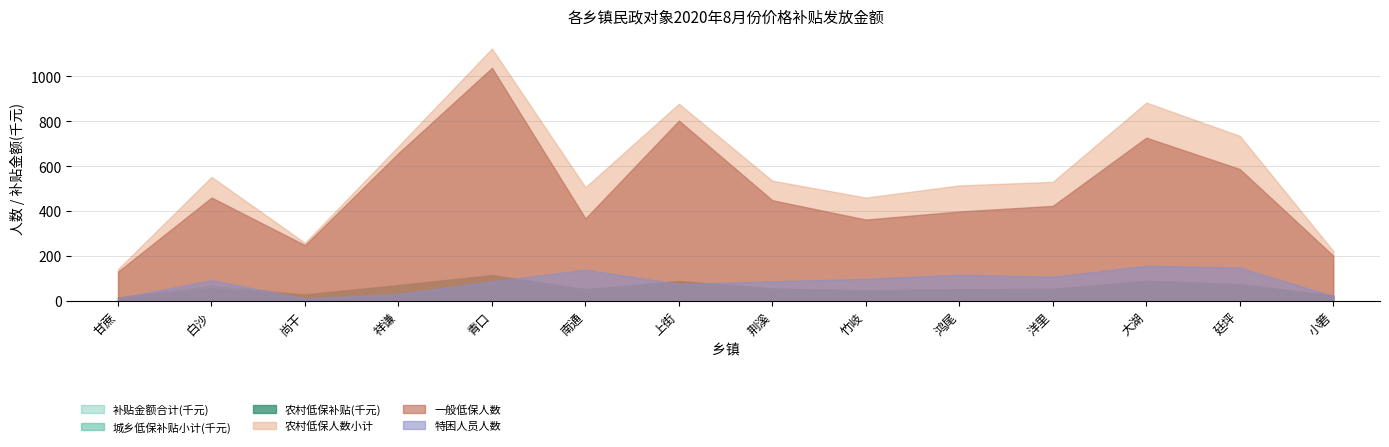

True or false: 农村低保补贴金额 and 一般低保人数 cross at least once.

False